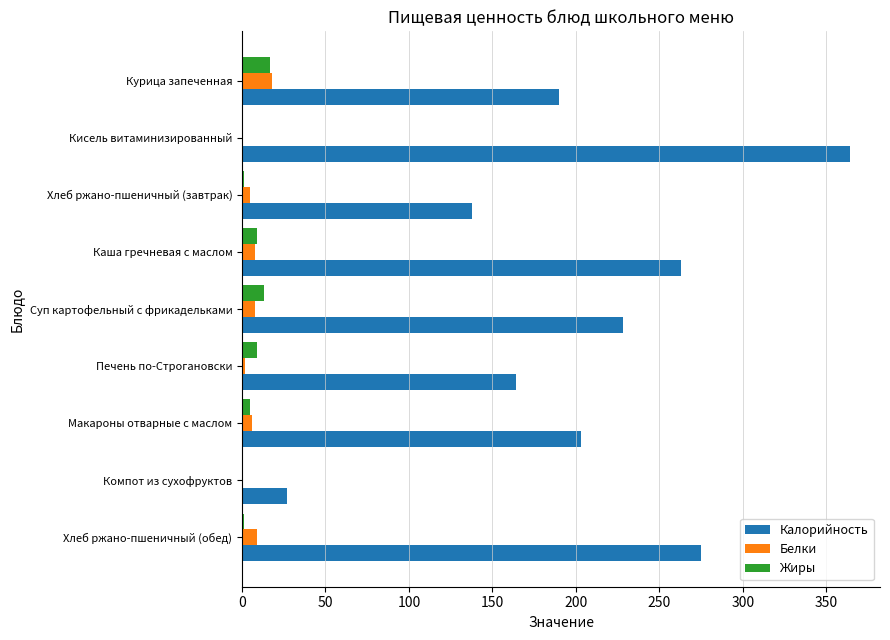

Is it true that Жиры equals 9 at Печень по-Строгановски?

True